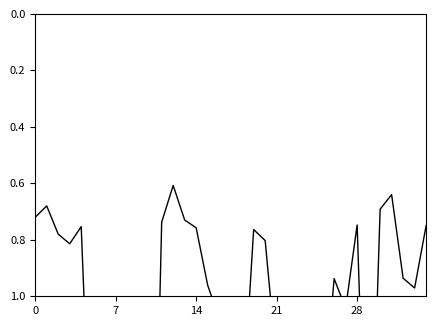

What value does the data have at 34?

0.8